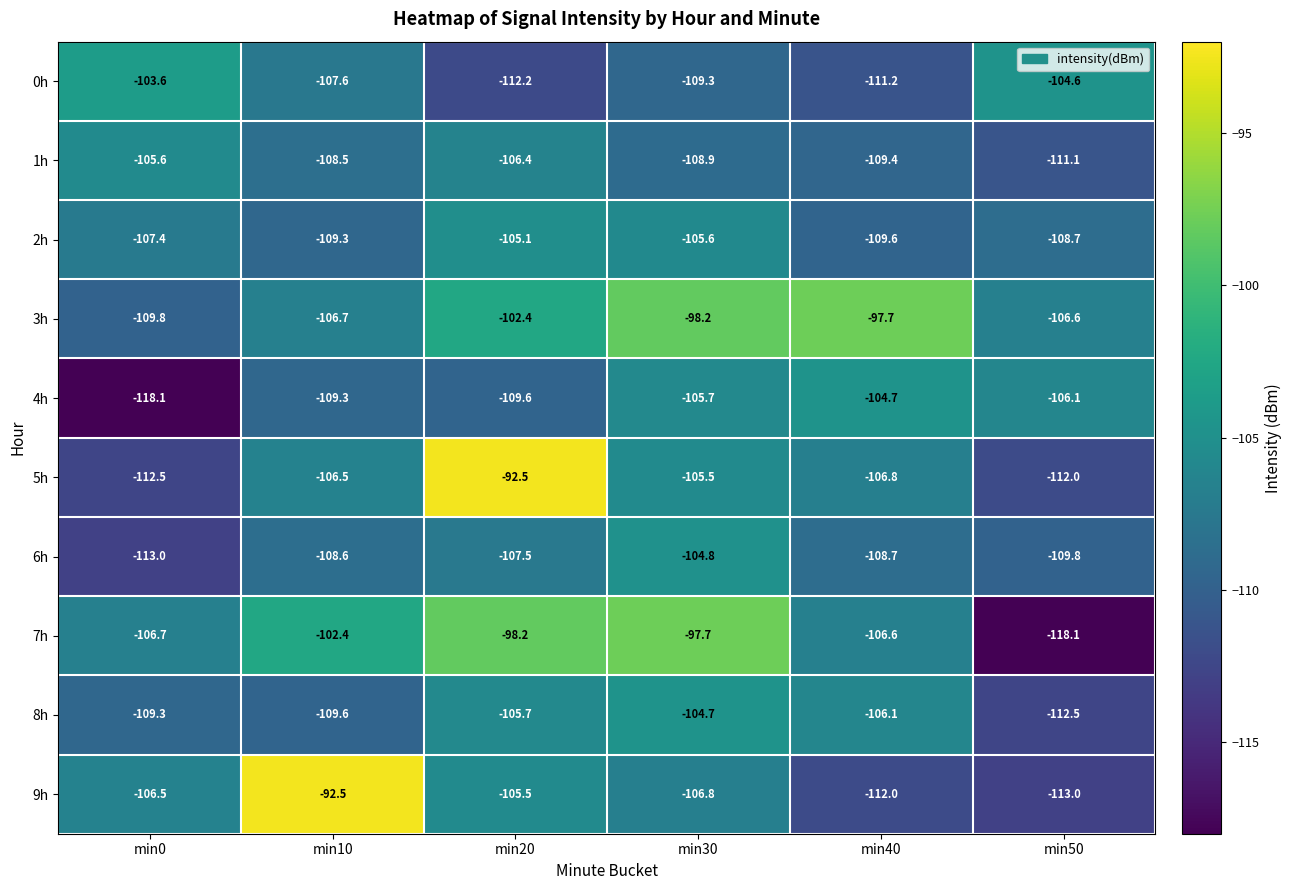

Which category has the highest value in the 4h series?

min40